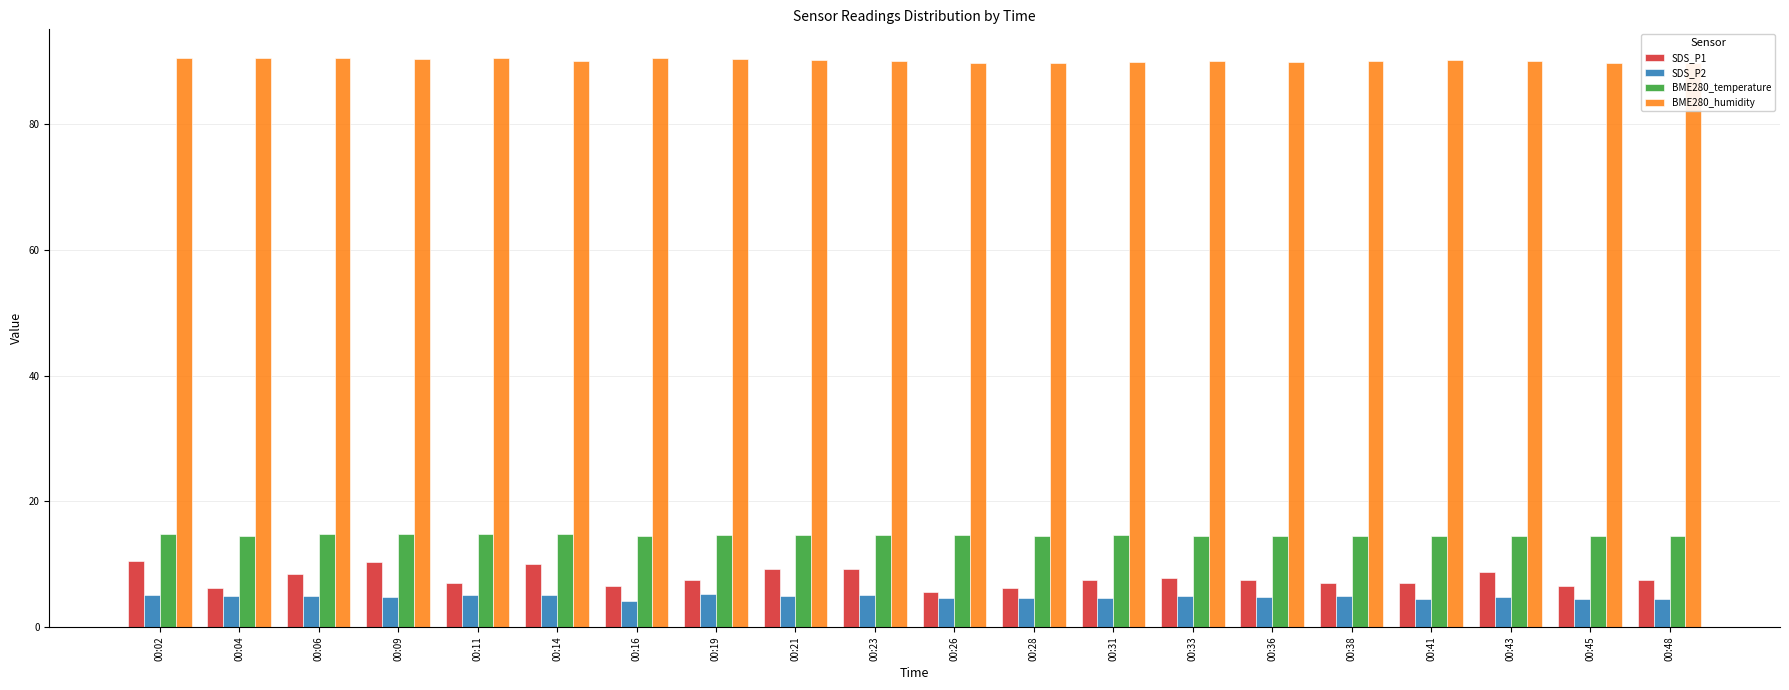

What is the value of the BME280_humidity bar at the 13th from the left?

89.9